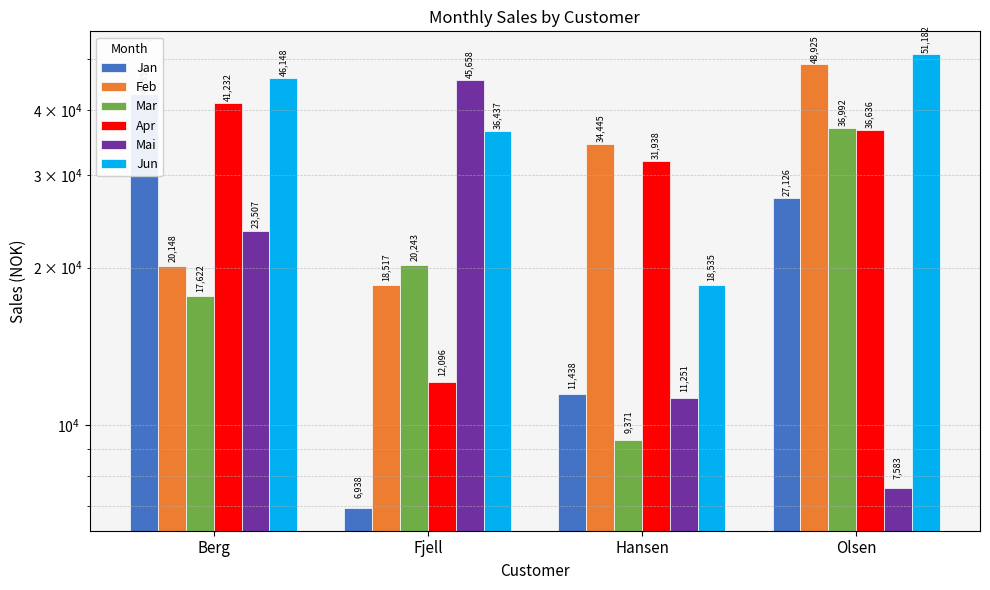

True or false: Apr has a value of 36636 at Olsen.

True